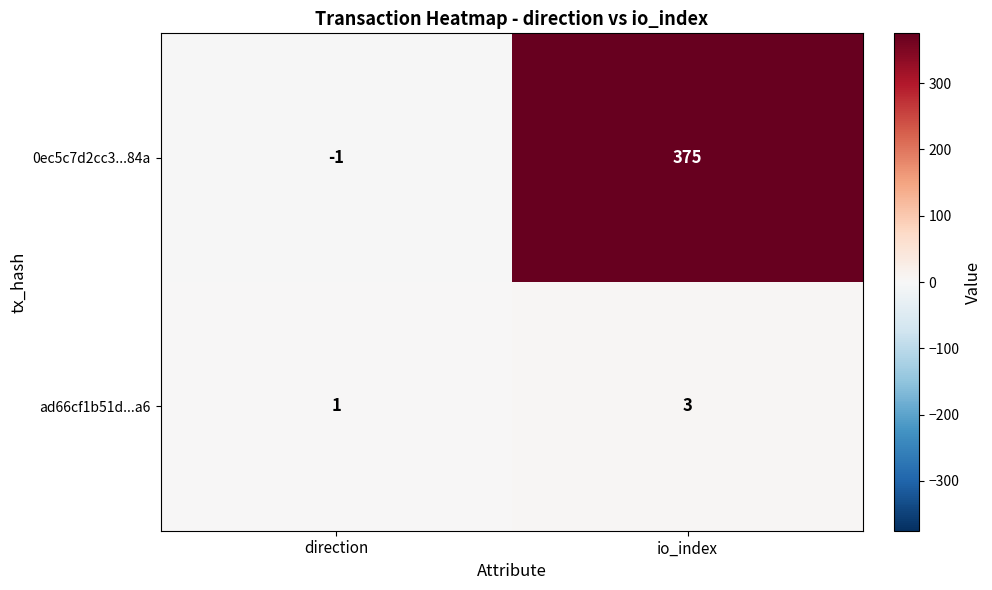

Between direction and io_index, which series saw the biggest shift?

0ec5c7d2cc3...84a